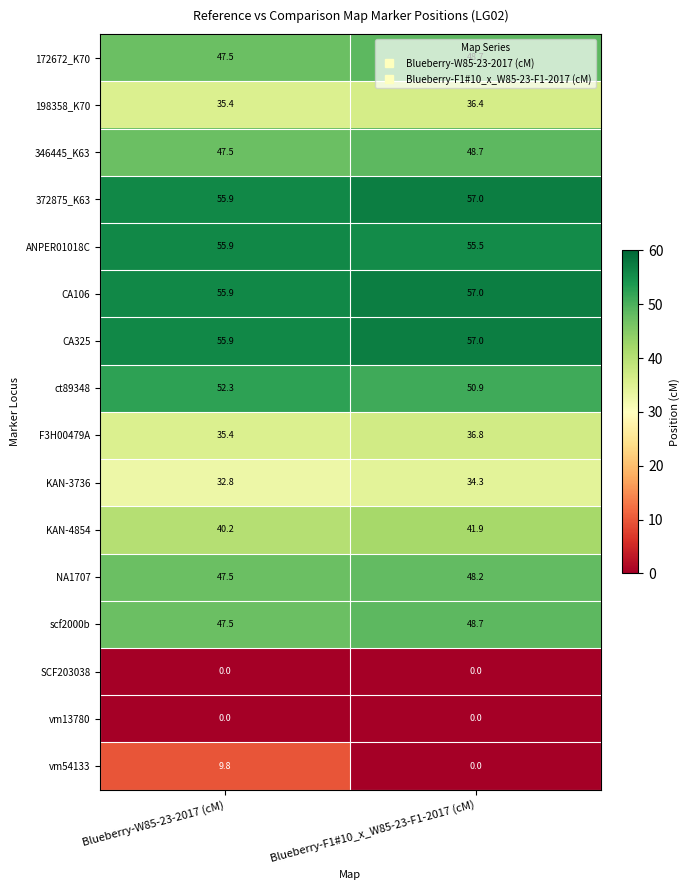

List the labels in order of NA1707 value, largest first.

Blueberry-F1#10_x_W85-23-F1-2017 (cM), Blueberry-W85-23-2017 (cM)